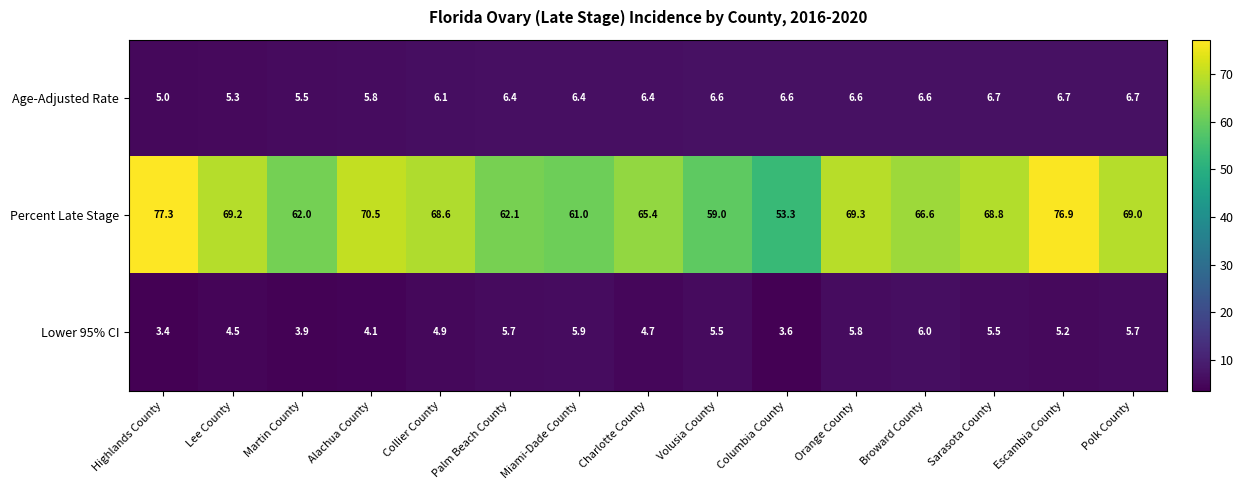

The Percent Late Stage series shows 15.3 at Polk County. True or false?

False